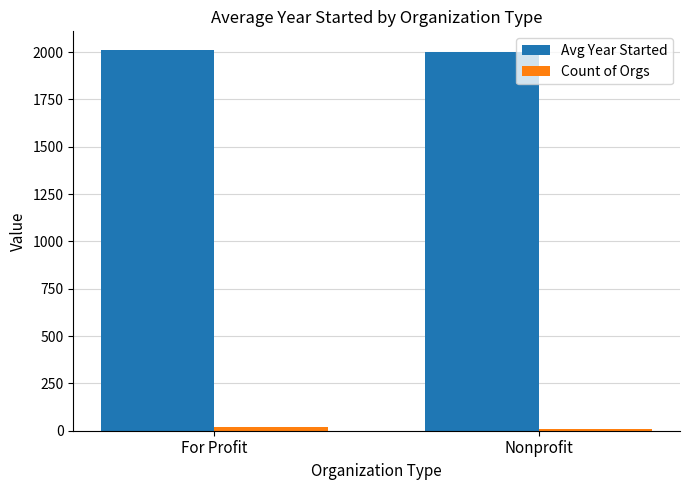

What is the maximum value shown in the chart?

2009.7